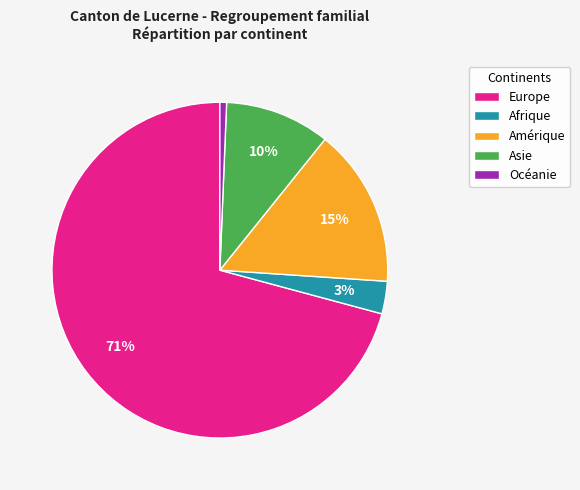

The Amérique slice represents 25% of the pie. True or false?

False